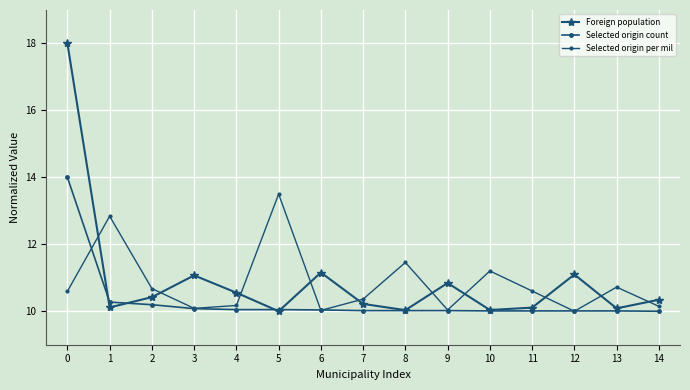

Count the number of categories in the chart.

15